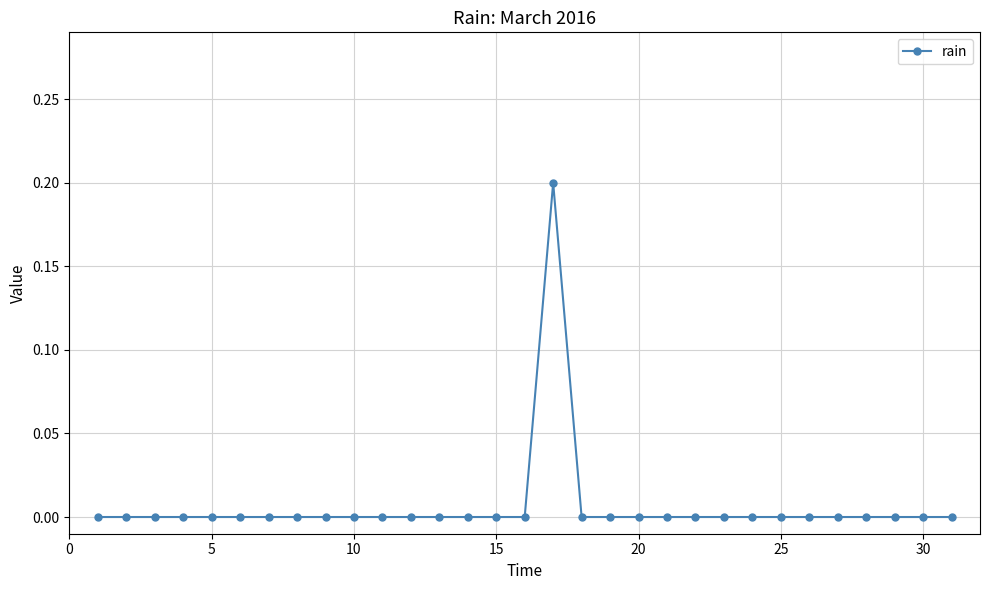

How many lines are shown in the chart?

1